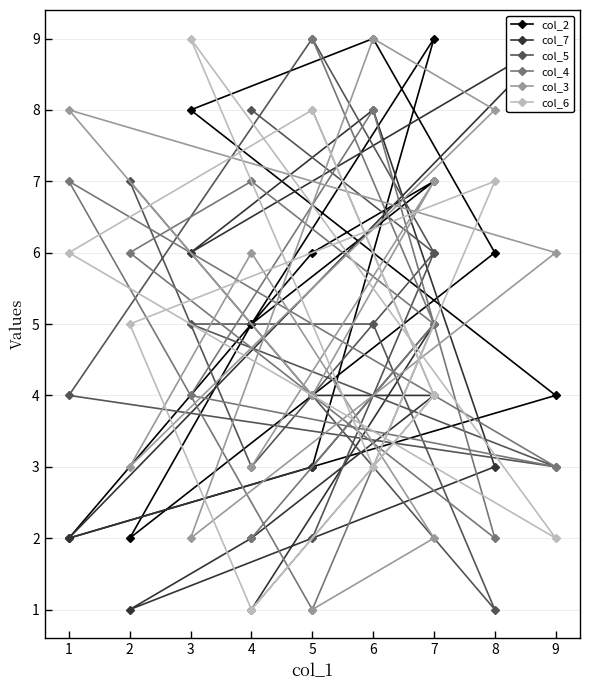

How many intersections are there between col_2 and col_5?

5